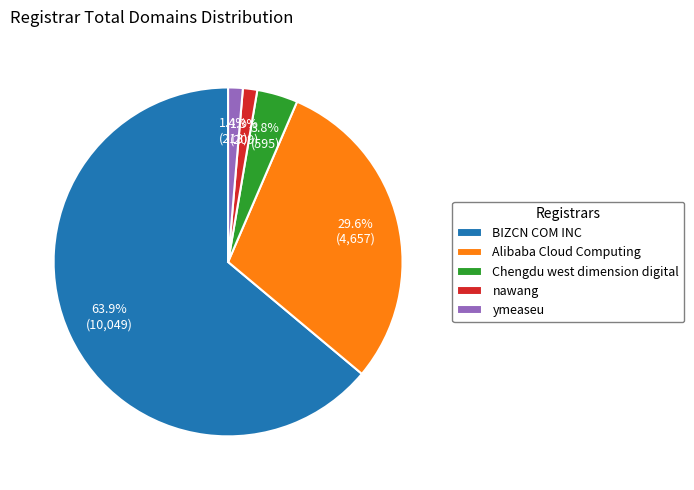

Combined, do Alibaba Cloud Computing and ymeaseu account for over 50%?

No